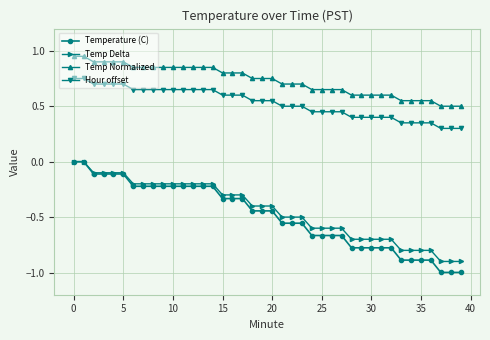

Count the Temp Delta values in the range 0 to 1.

2